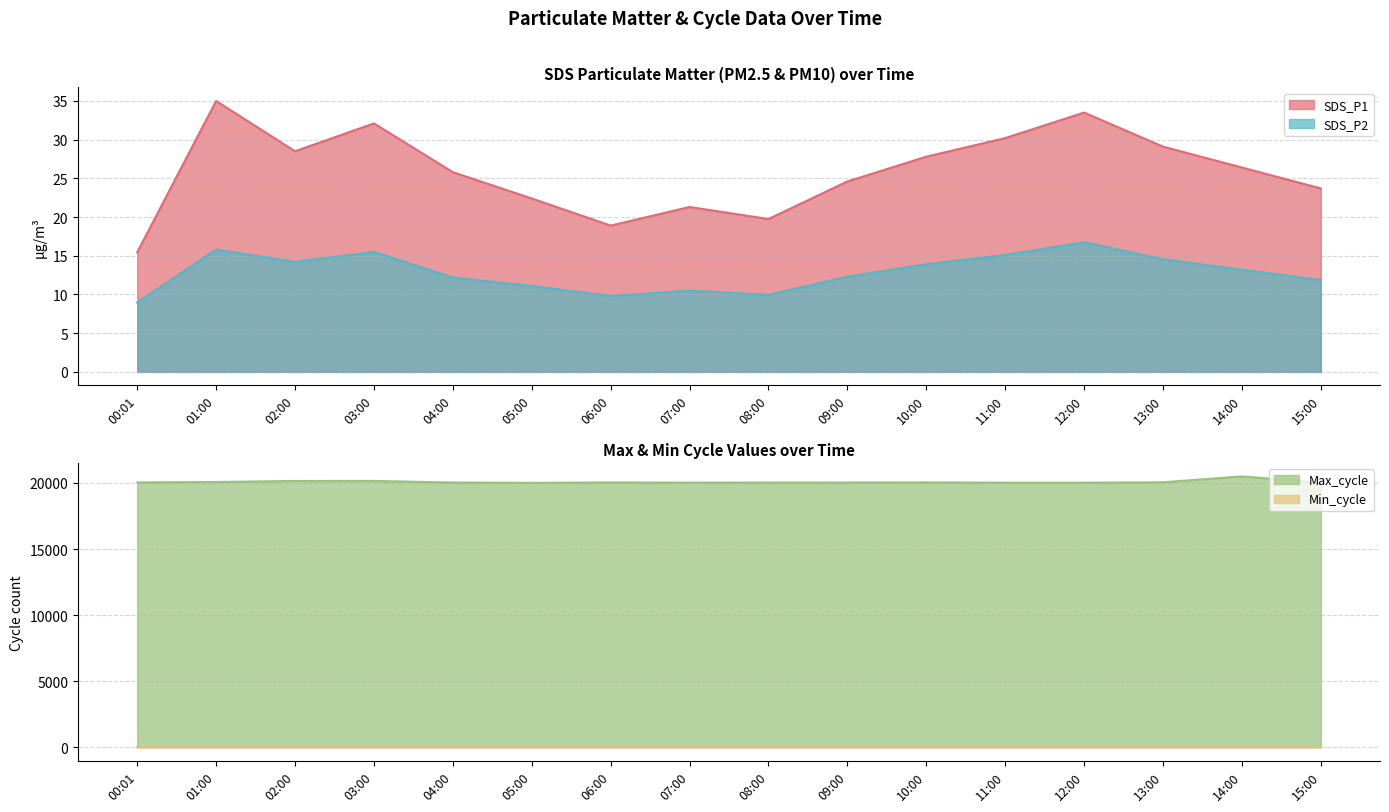

At which label is SDS_P1 closest to 25?

09:00